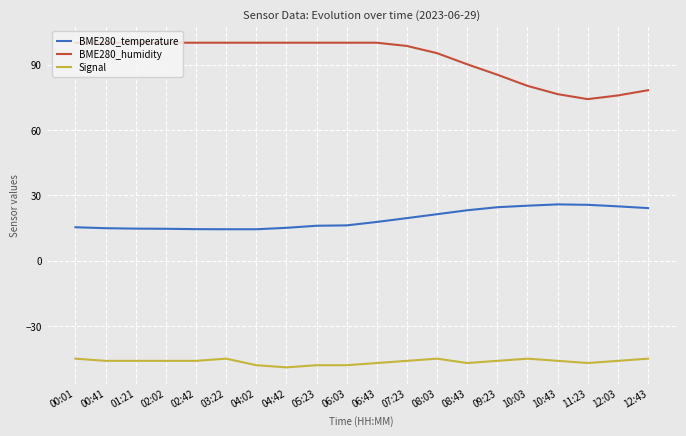

What is the maximum value shown in the chart?

100.0